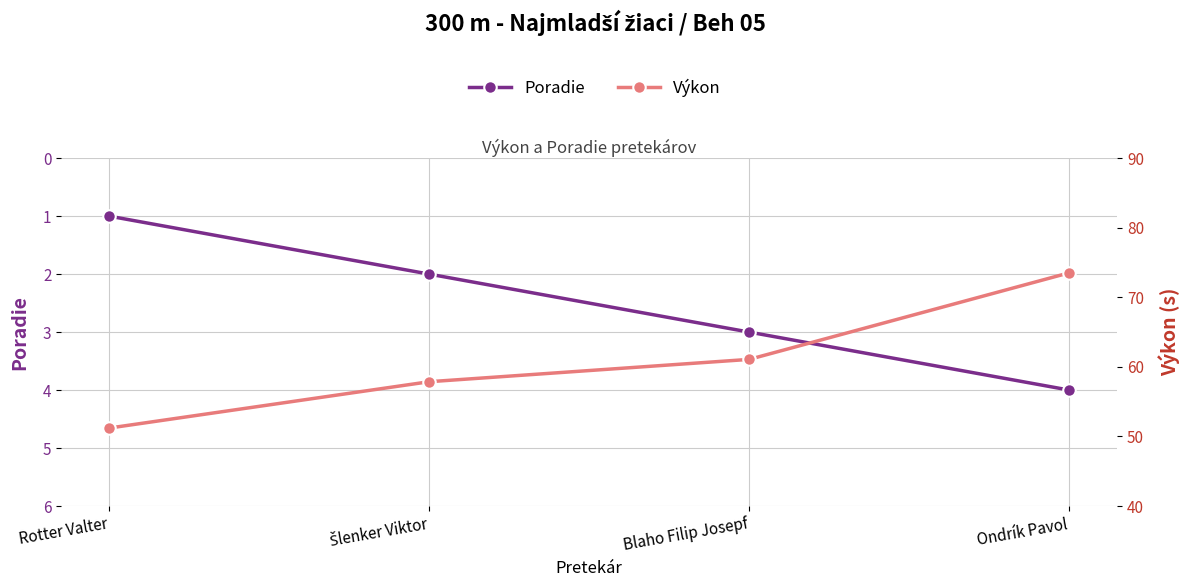

True or false: Poradie and Výkon intersect in this chart.

False